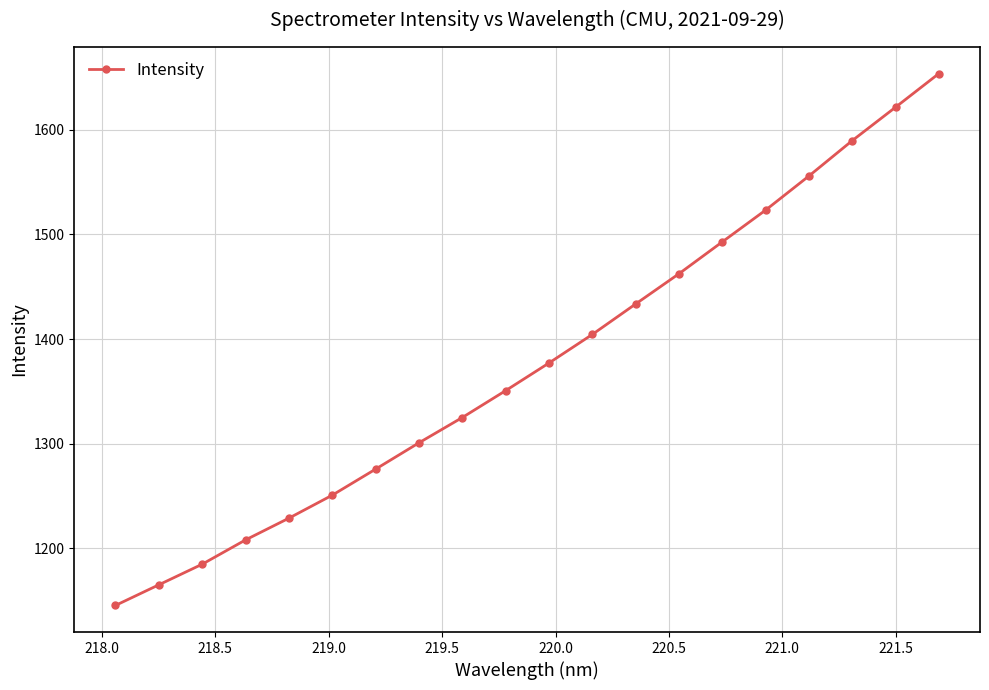

What is the greatest value displayed?

1653.6